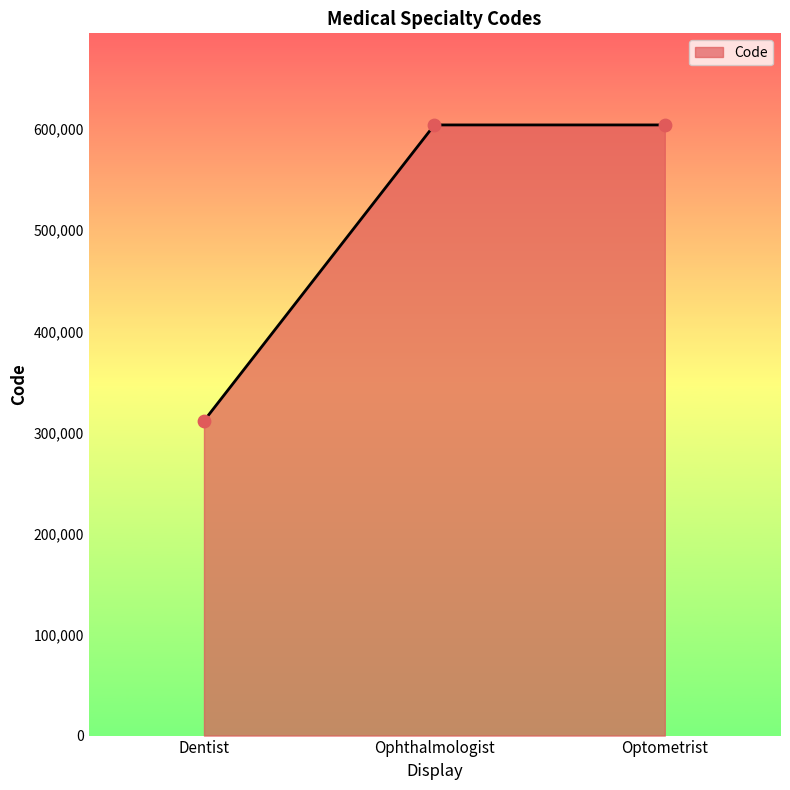

Which has a higher value, Ophthalmologist or Dentist?

Ophthalmologist